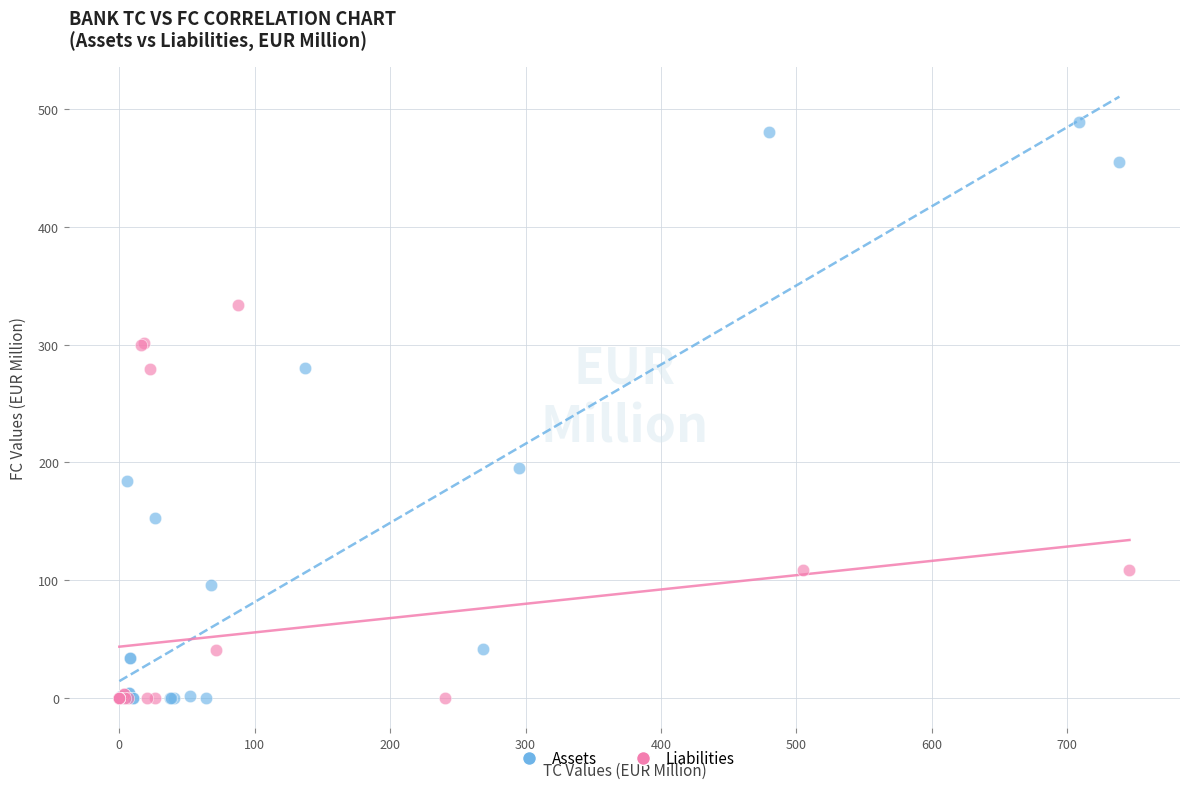

Which series reaches the maximum Y coordinate?

Assets